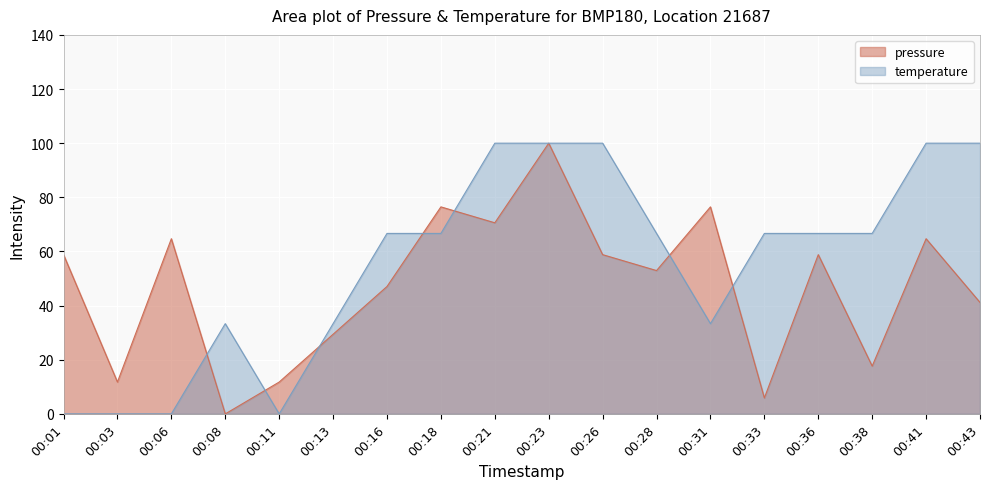

Reading left to right, list all the values displayed in this chart.

pressure: 58.8	11.8	64.7	0.0	11.8	29.4	47.1	76.5	70.6	100.0	58.8	52.9	76.5	5.9	58.8	17.6	64.7	41.2
temperature: 0.0	0.0	0.0	33.3	0.0	33.3	66.7	66.7	100.0	100.0	100.0	66.7	33.3	66.7	66.7	66.7	100.0	100.0